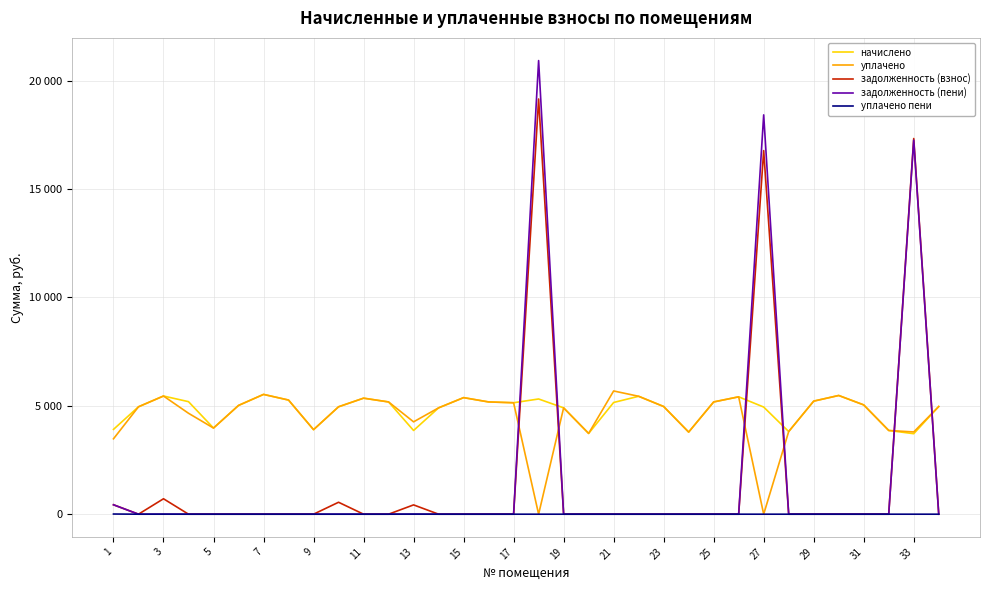

What are all the series names shown in the legend?

начислено, уплачено, задолженность (взнос), задолженность (пени), уплачено пени